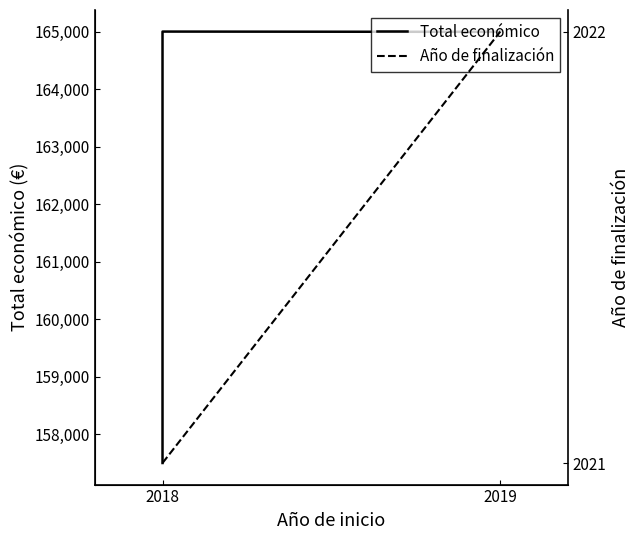

At which label is Total económico closest to 161250?

2018